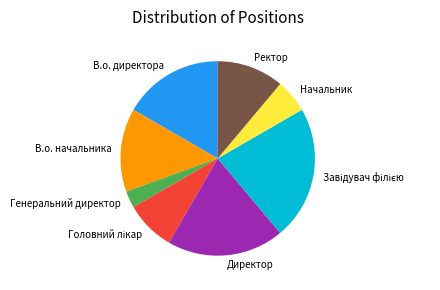

Does any single category account for the majority?

No